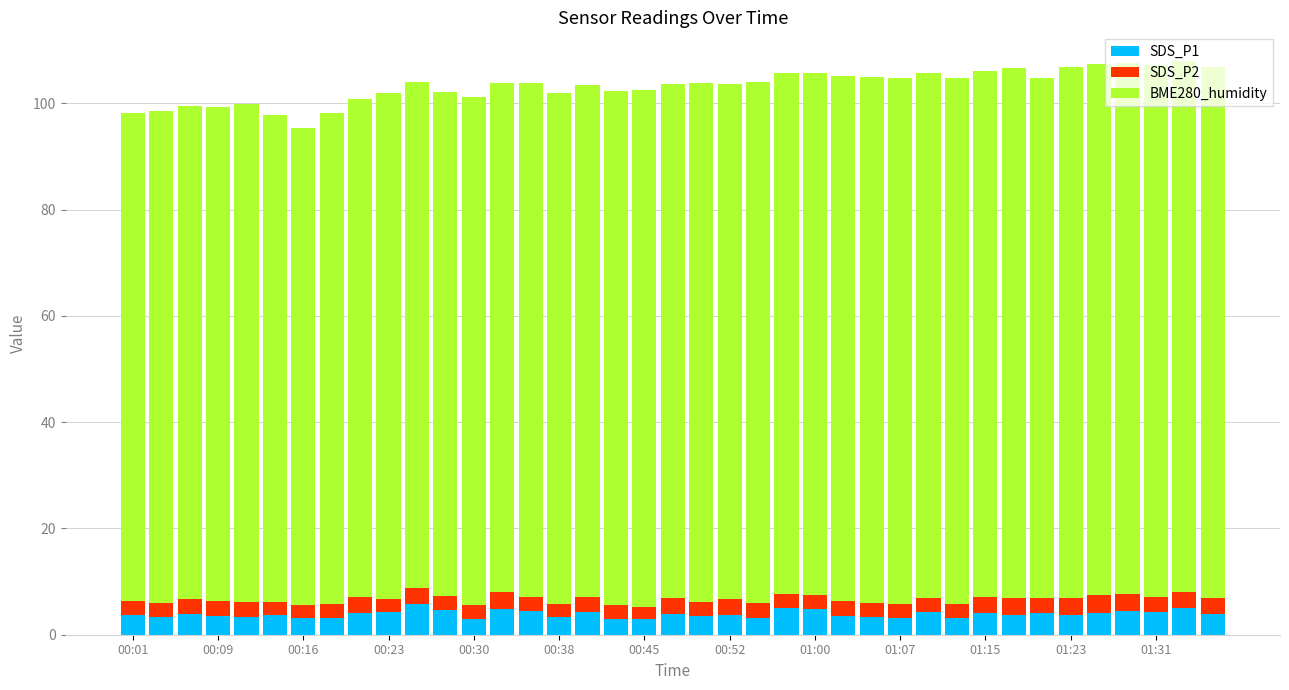

What is the difference between the maximum and second lowest values in the SDS_P1 series?

2.8